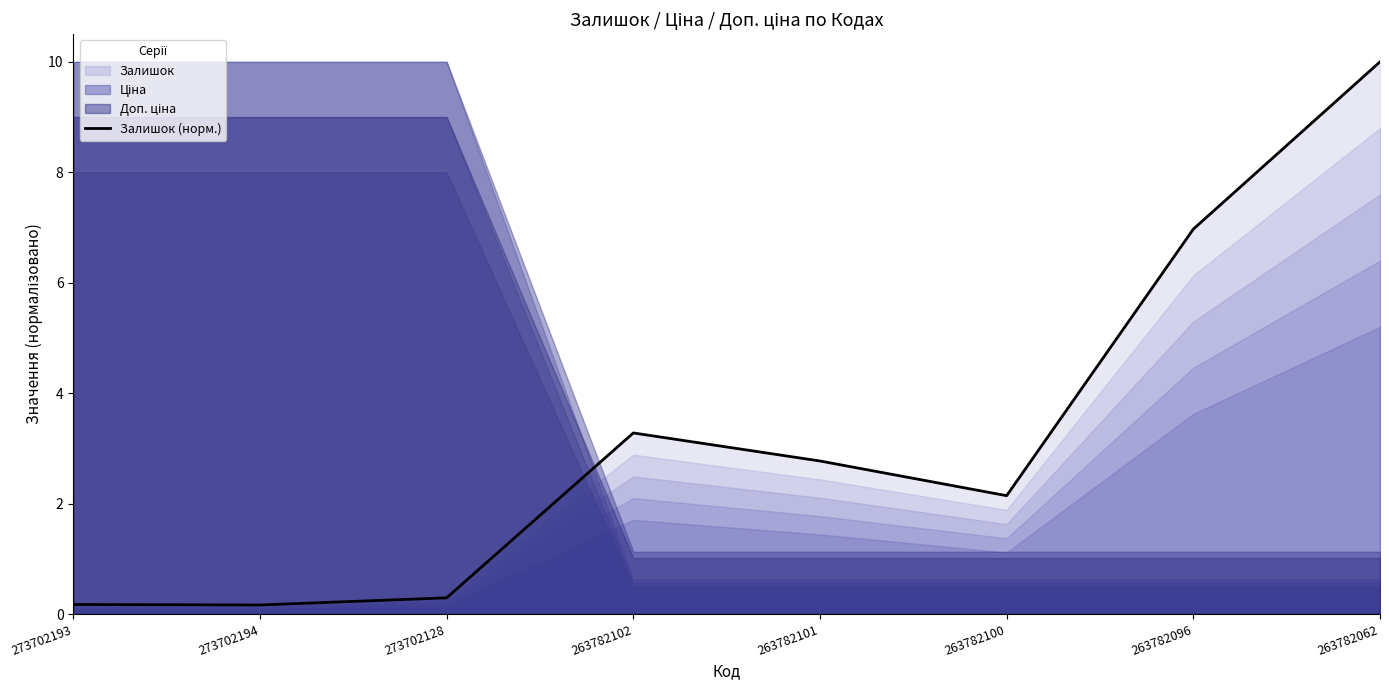

How many points are lower than both their immediate neighbors (excluding endpoints)?

2